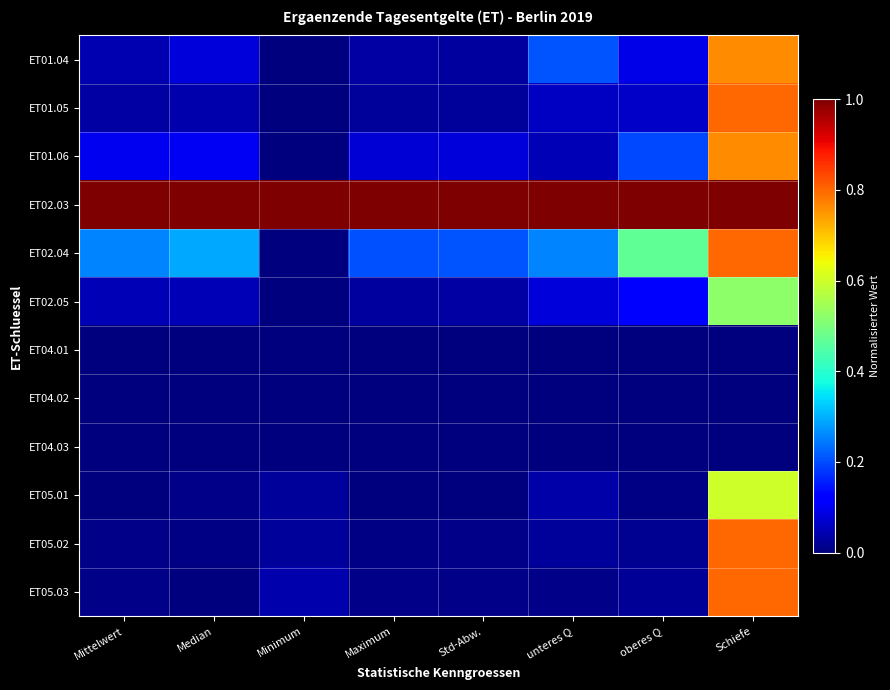

At which category is the sum across all series the highest?

Schiefe